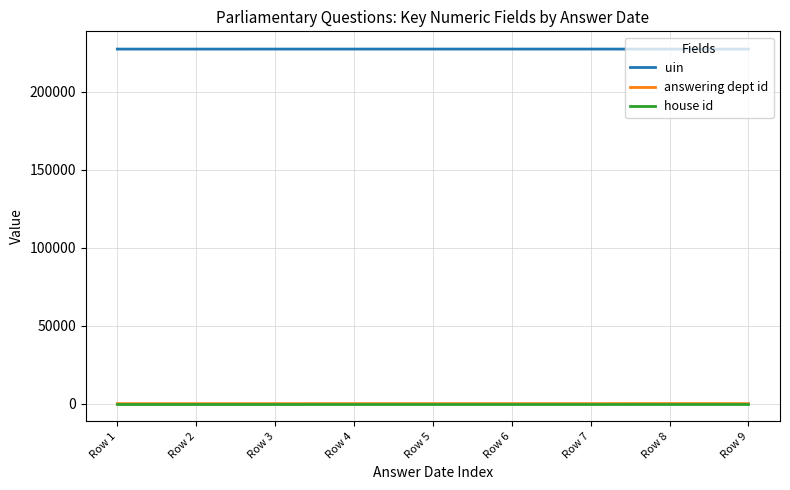

True or false: uin and house id cross at least once.

False